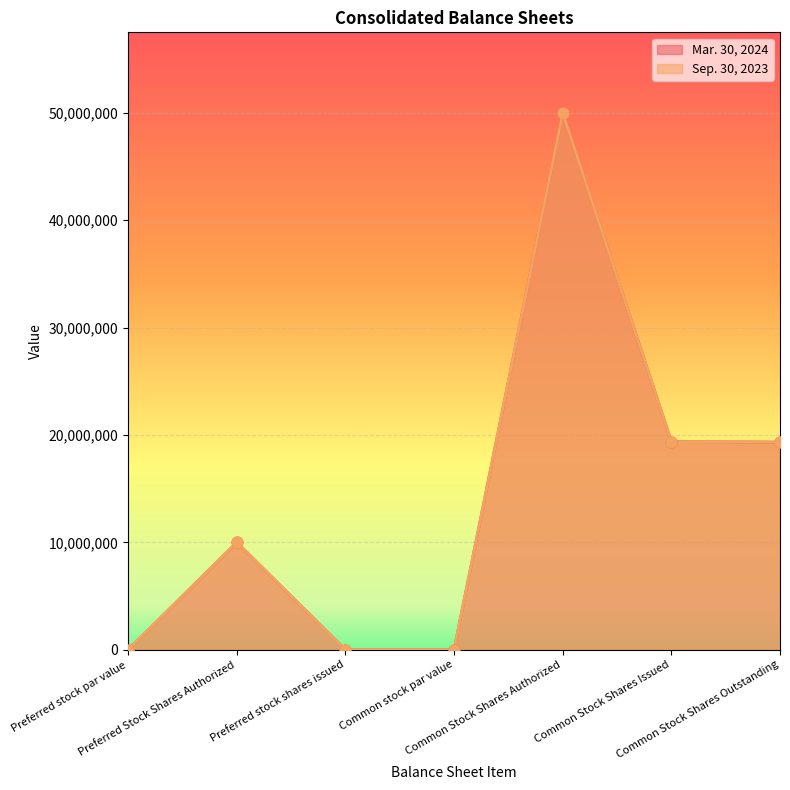

Which series has the widest spread of Y values?

Mar. 30, 2024